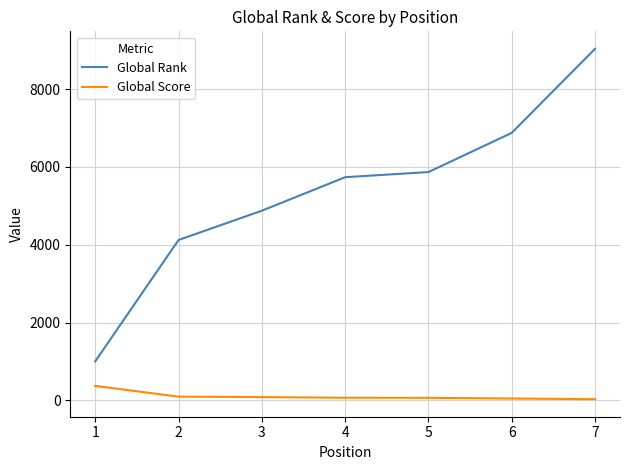

Rank the series at 5 from lowest to highest value.

Global Score, Global Rank